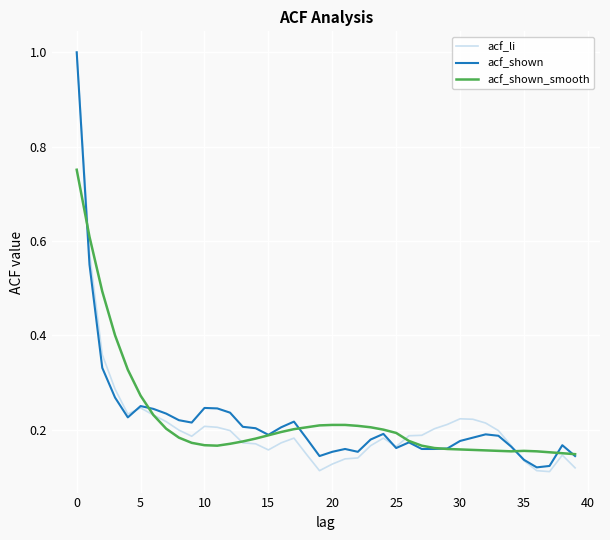

Which series has the largest range (max minus min)?

acf_li